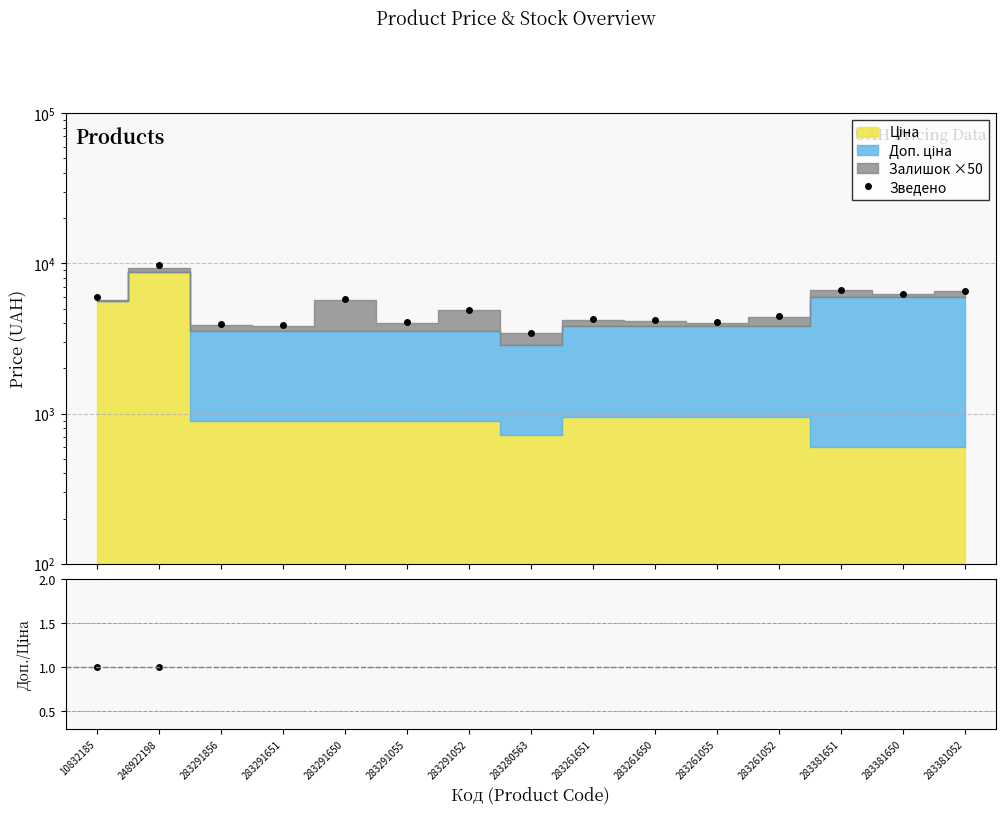

At which category is the sum across all series the highest?

248922198